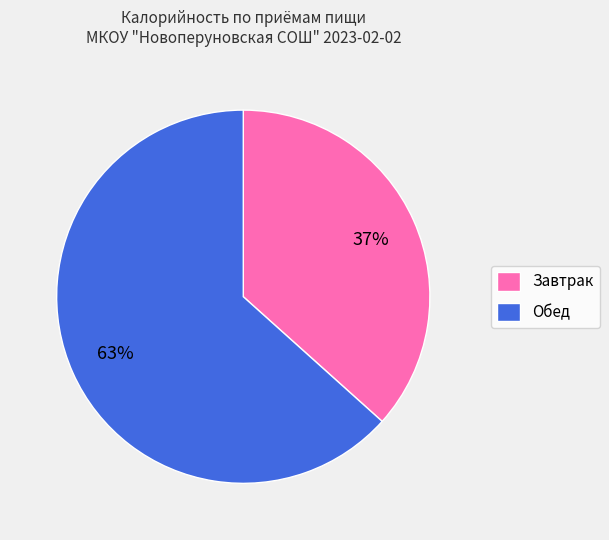

Count the number of slices in the pie.

2